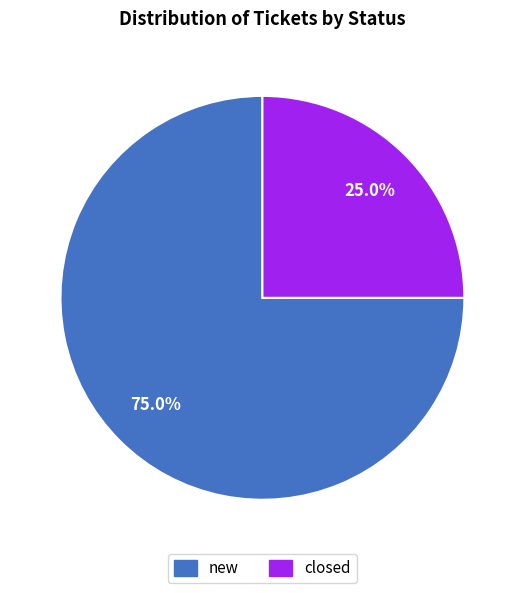

Rank the categories by value from highest to lowest.

new, closed